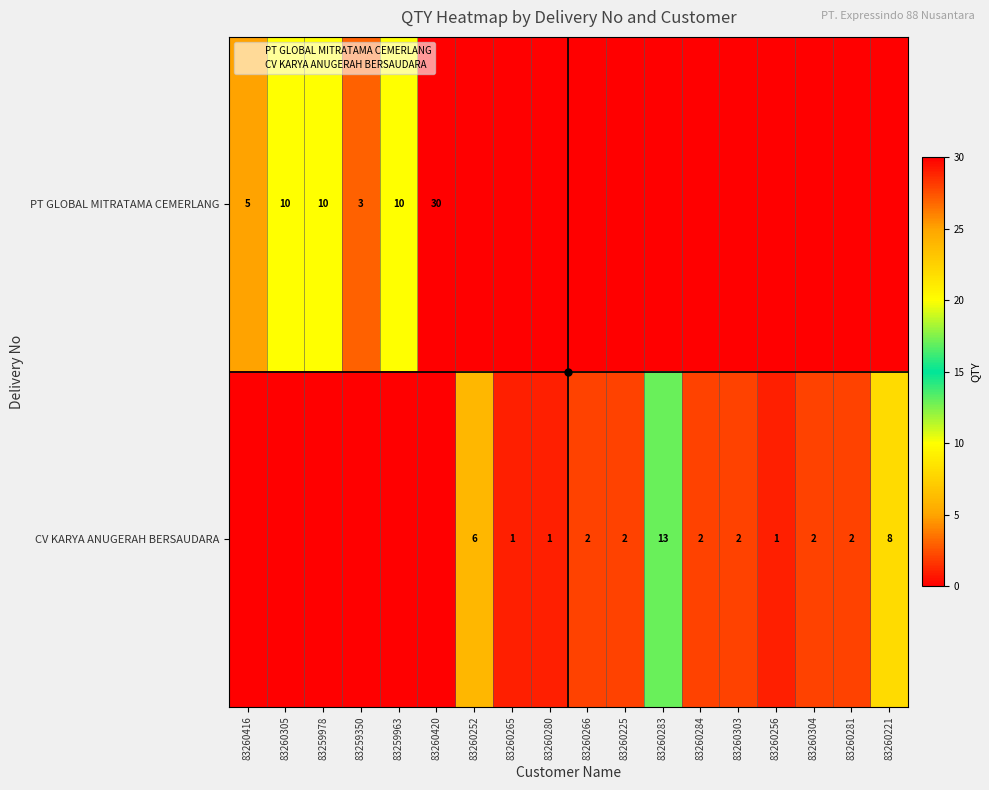

Rank the series by their maximum value, from highest to lowest.

PT GLOBAL MITRATAMA CEMERLANG, CV KARYA ANUGERAH BERSAUDARA